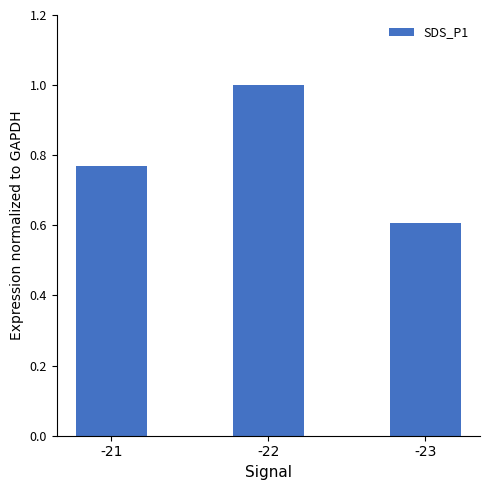

What is the difference between the maximum and second lowest values?

0.2